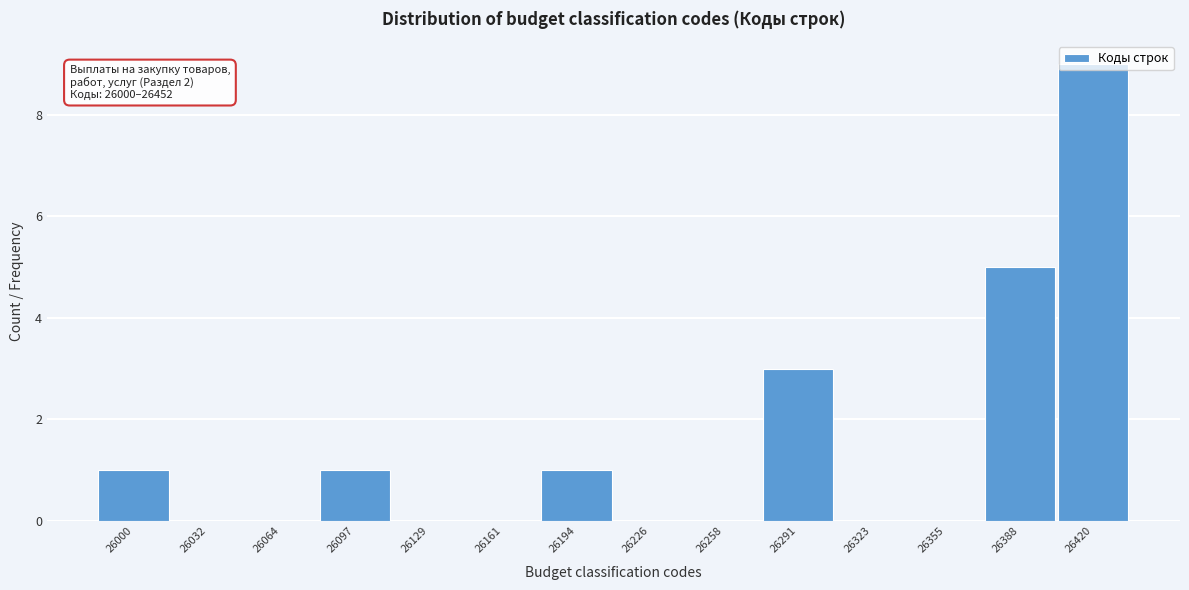

Is it true that the value at 26129 is 4?

False